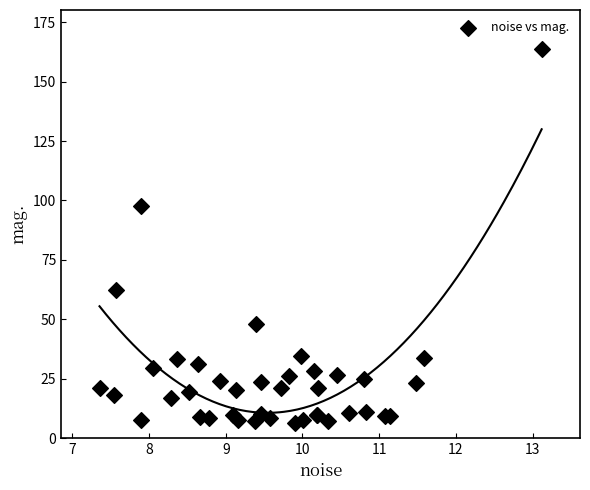

What Y value in the scatter plot is closest to 85?

97.6